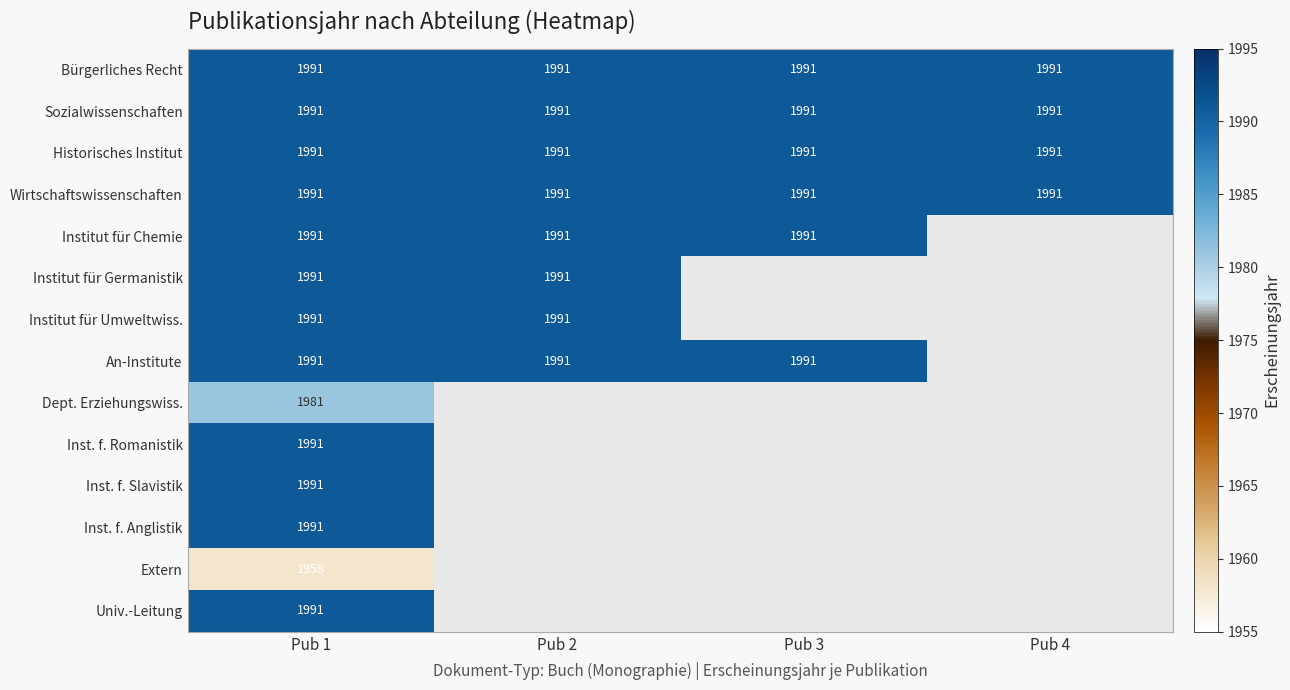

True or false: Bürgerliches Recht has a value of 1991 at Pub 1.

True